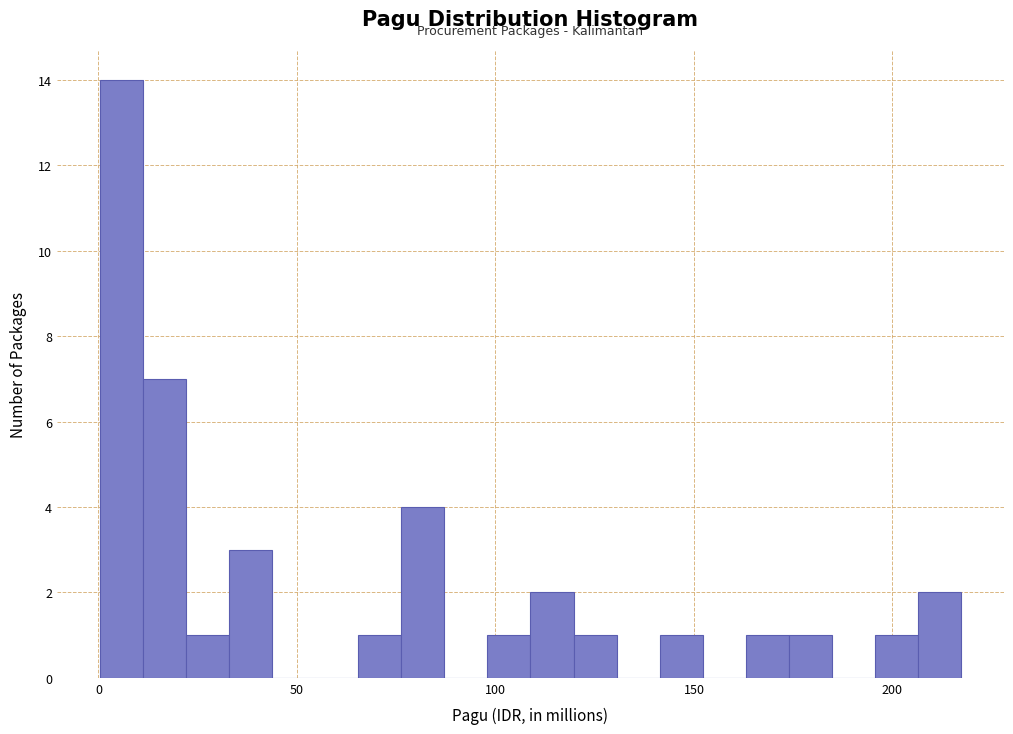

Around what value on the x-axis is the tallest bar? Give the approximate position of its centre, as read against the axis.

5